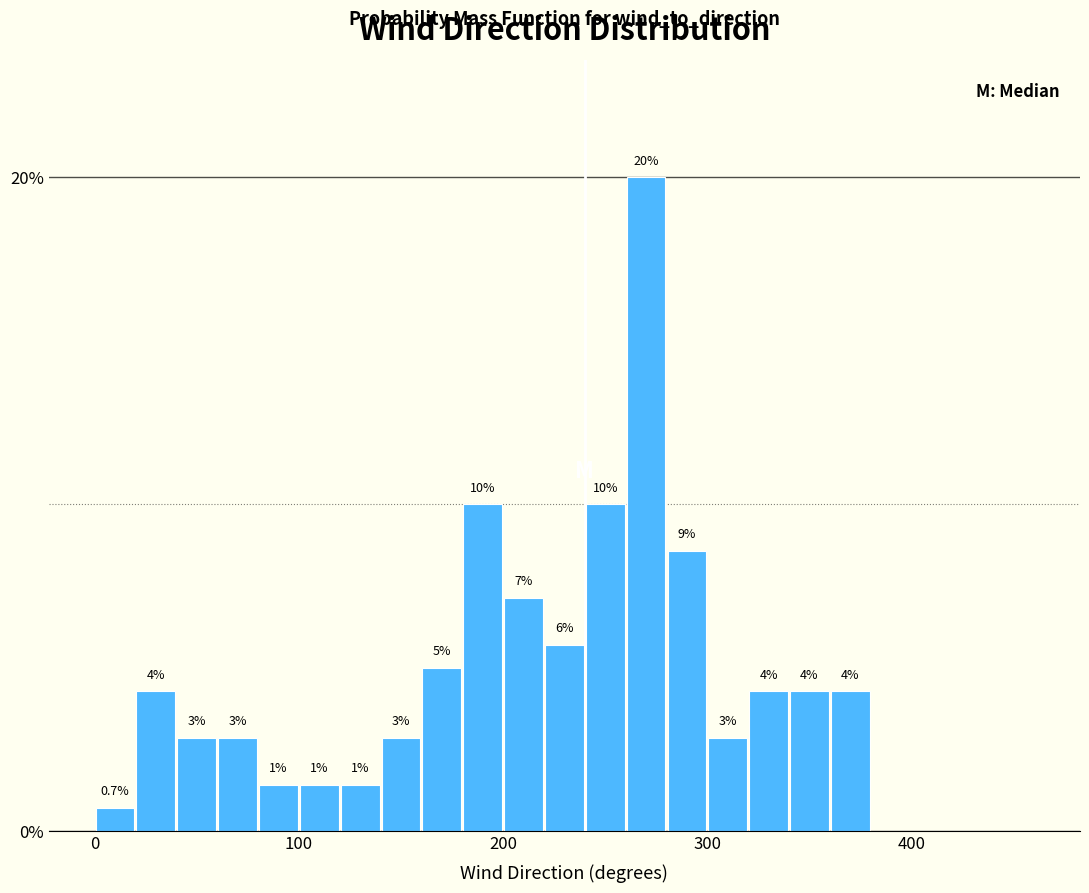

Read against the x-axis, roughly where is the centre of the tallest bar?

270